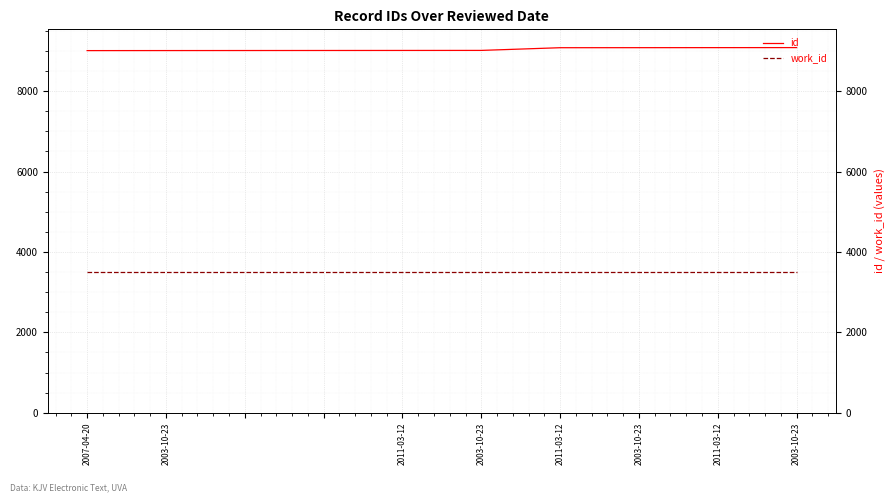

True or false: id and work_id cross at least once.

False